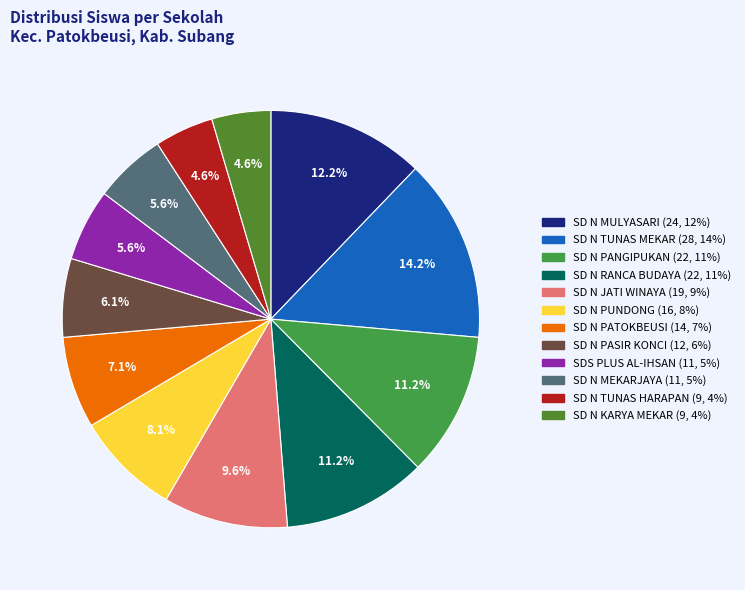

How many slices are in this pie chart?

12